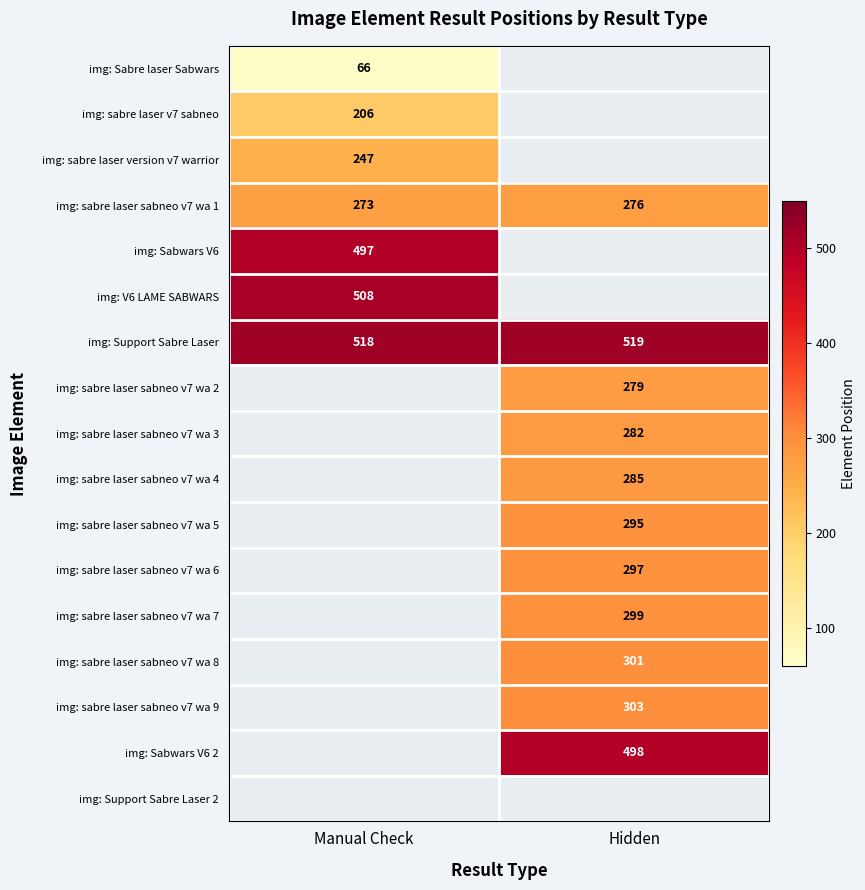

What is the smallest value displayed?

66.0